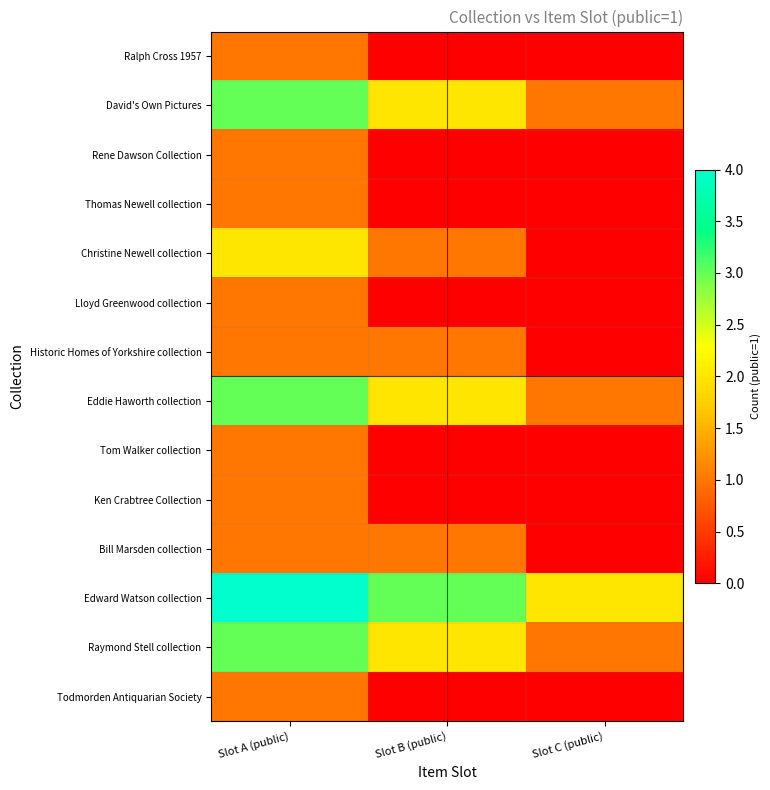

What is the total value across all series at Slot A (public)?

24